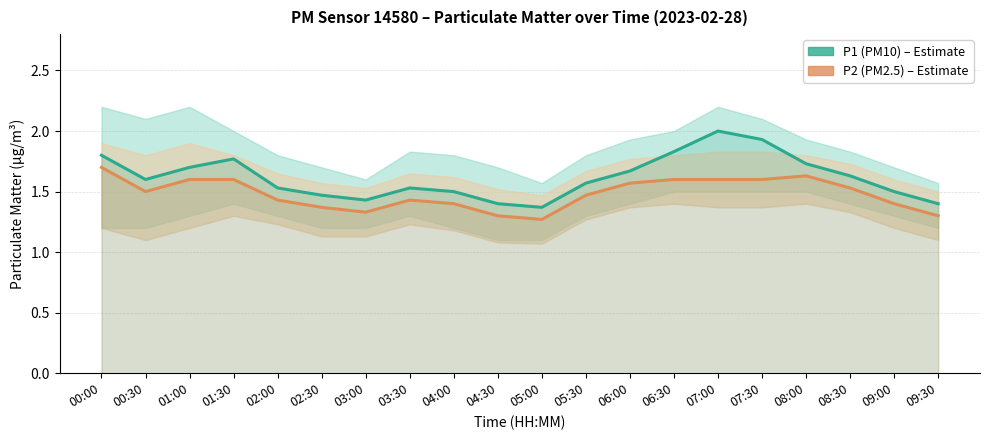

Which label corresponds to the largest value in the chart?

07:00